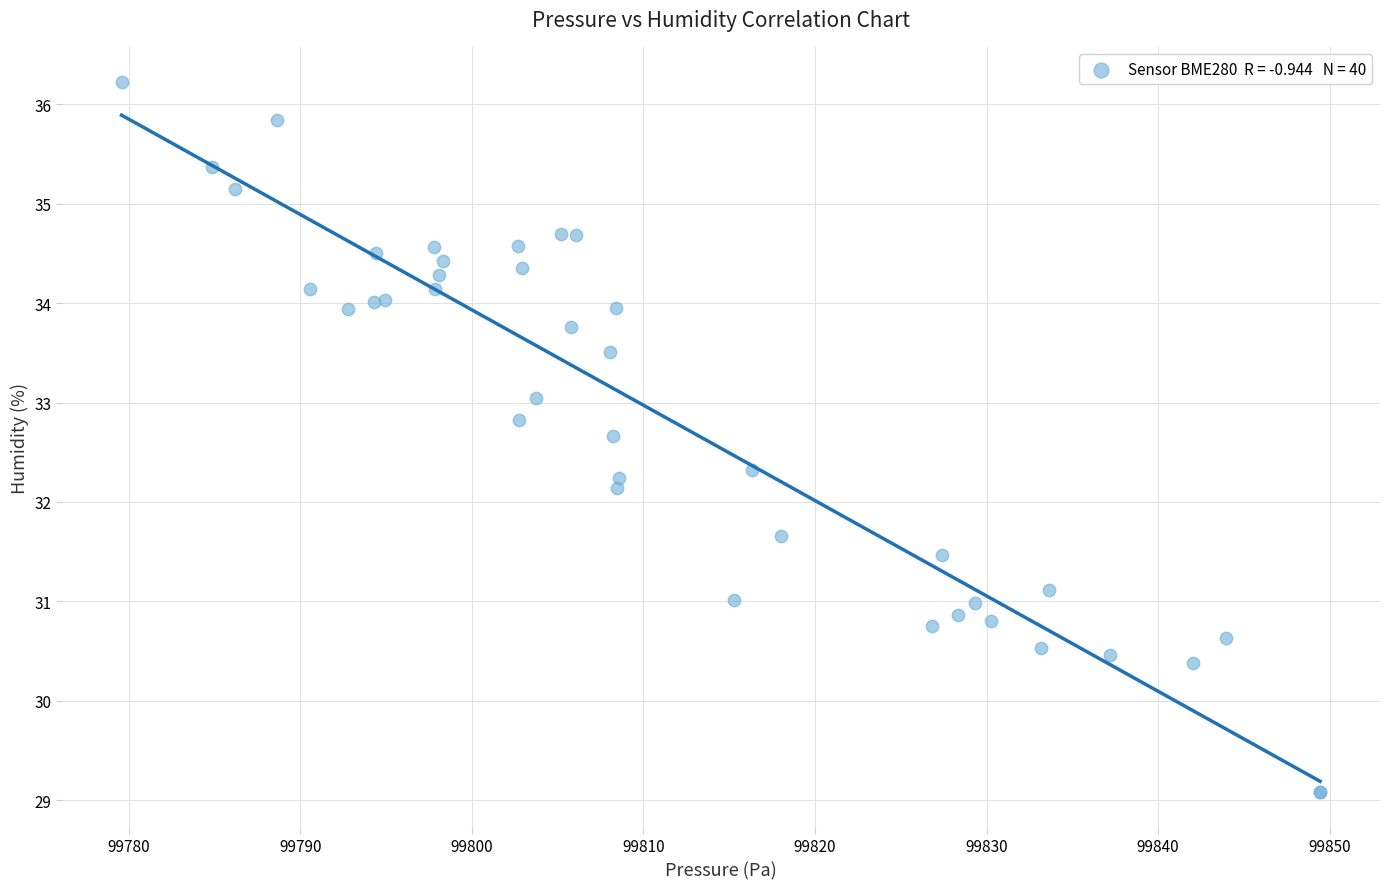

What Y value in the scatter plot is closest to 32?

32.1